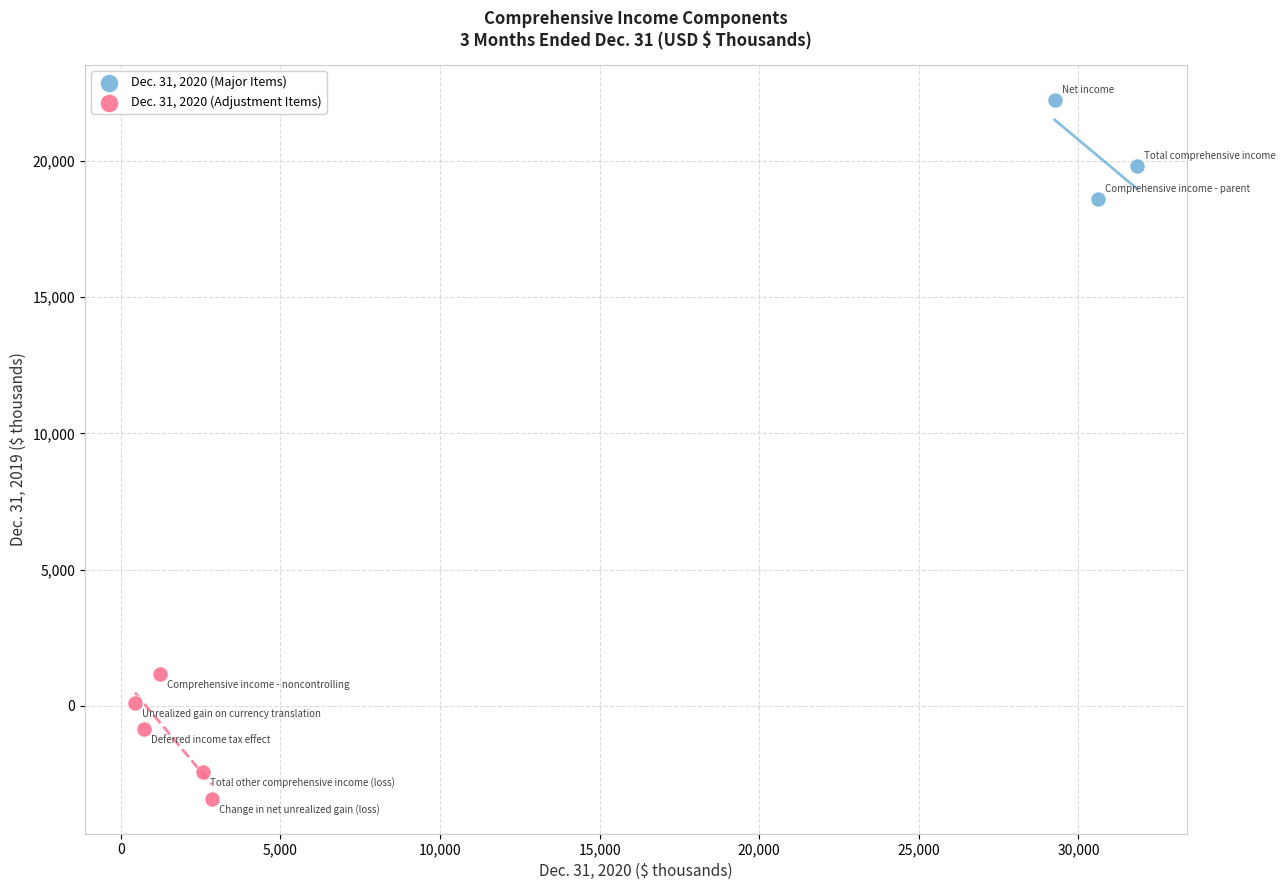

Which series contains the highest Y value?

Dec. 31, 2020 (Major Items)